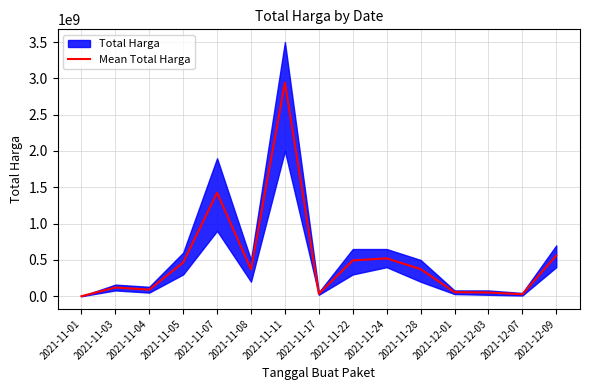

Reading left to right, list all the values displayed in this chart.

333600	120661270	90672075	464002100	1425867900	370466000	2939433240	34292000	493000000	521459200	373404000	56152800	51601000	27412000	559971000